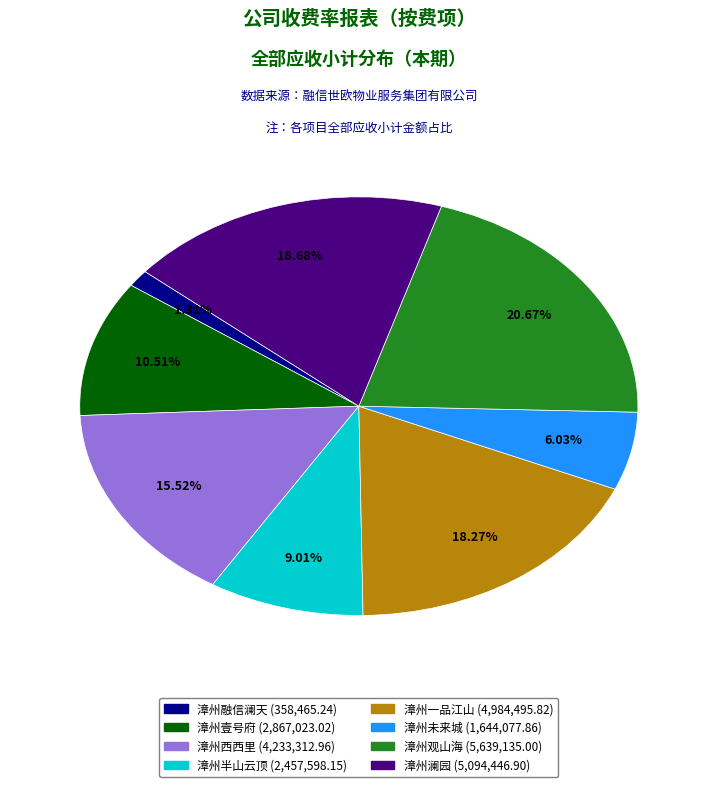

Which slice is the smallest?

漳州融信澜天